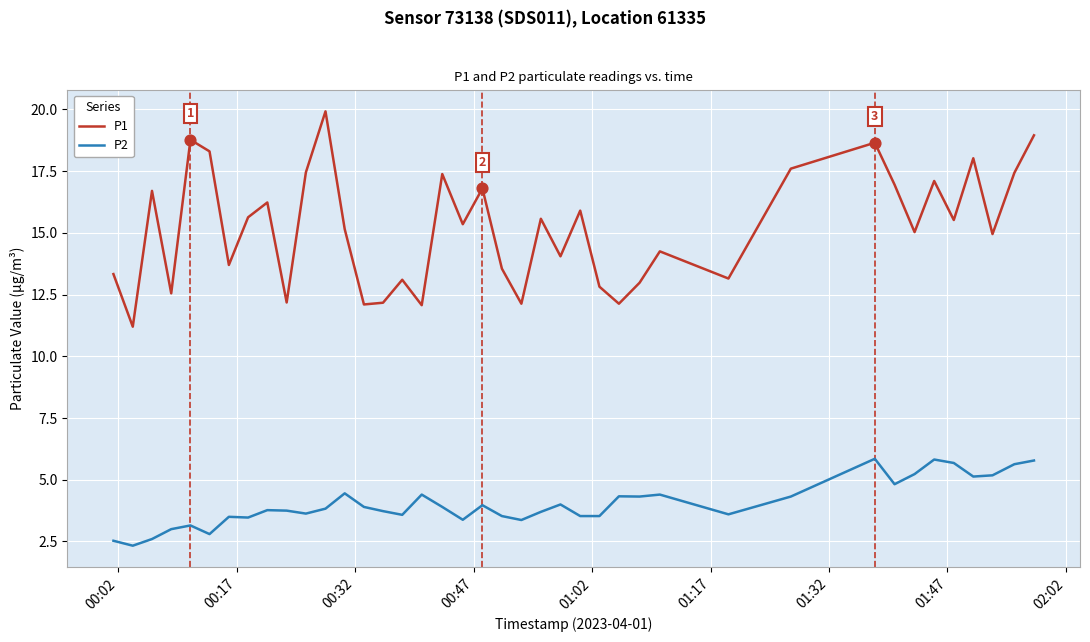

At how many categories does at least one series exceed 5?

40